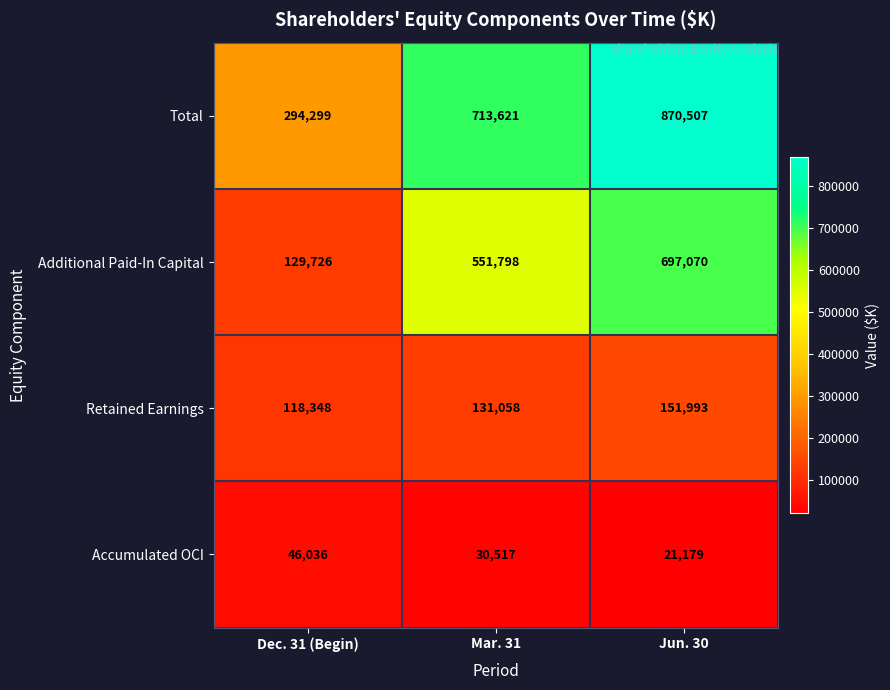

Reading right to left, list all the values displayed in this chart.

Total: Jun. 30=870507	Mar. 31=713621	Dec. 31 (Begin)=294299
Additional Paid-In Capital: Jun. 30=697070	Mar. 31=551798	Dec. 31 (Begin)=129726
Retained Earnings: Jun. 30=151993	Mar. 31=131058	Dec. 31 (Begin)=118348
Accumulated OCI: Jun. 30=21179	Mar. 31=30517	Dec. 31 (Begin)=46036